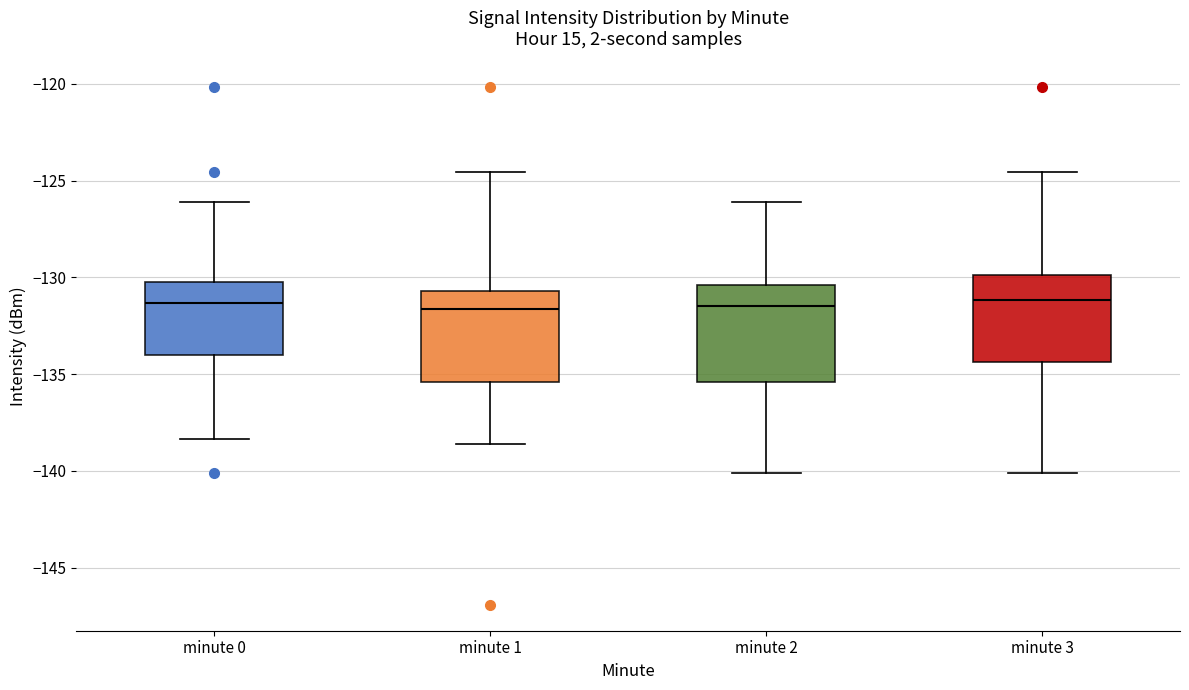

Reading left to right, read every box against the y-axis: the position of its median line, the range the box covers, and the ends of its whiskers. The values are not printed on the chart, so give them approximately, as read against the axis.

minute 0: median -131.5, box -134.0 to -130.0, whiskers -138.5 to -126.0
minute 1: median -131.5, box -135.5 to -130.5, whiskers -138.5 to -124.5
minute 2: median -131.5, box -135.5 to -130.5, whiskers -140.0 to -126.0
minute 3: median -131.0, box -134.5 to -130.0, whiskers -140.0 to -124.5